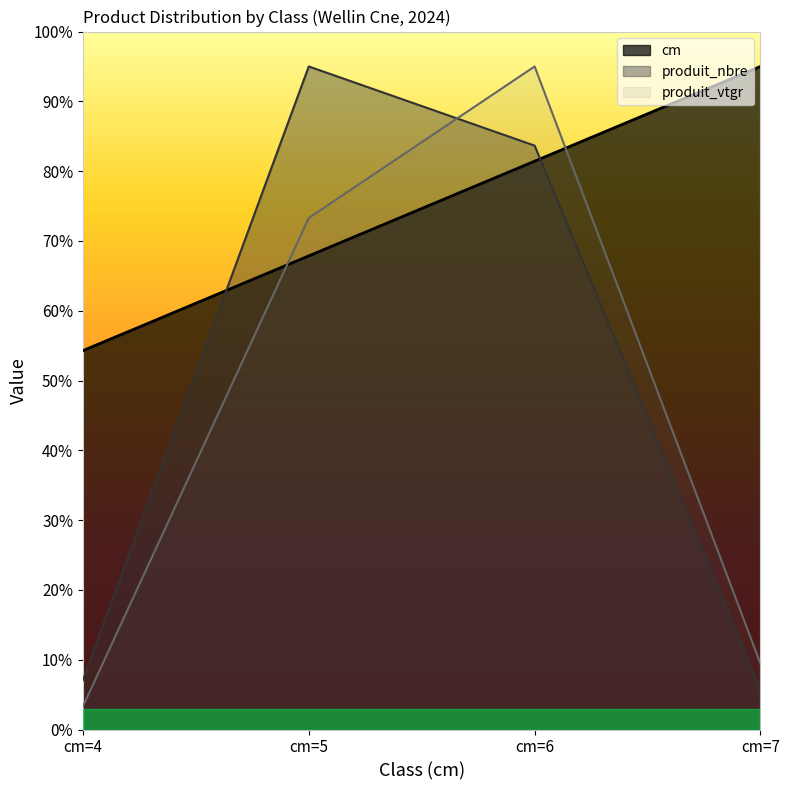

Count the number of data series in this chart.

3